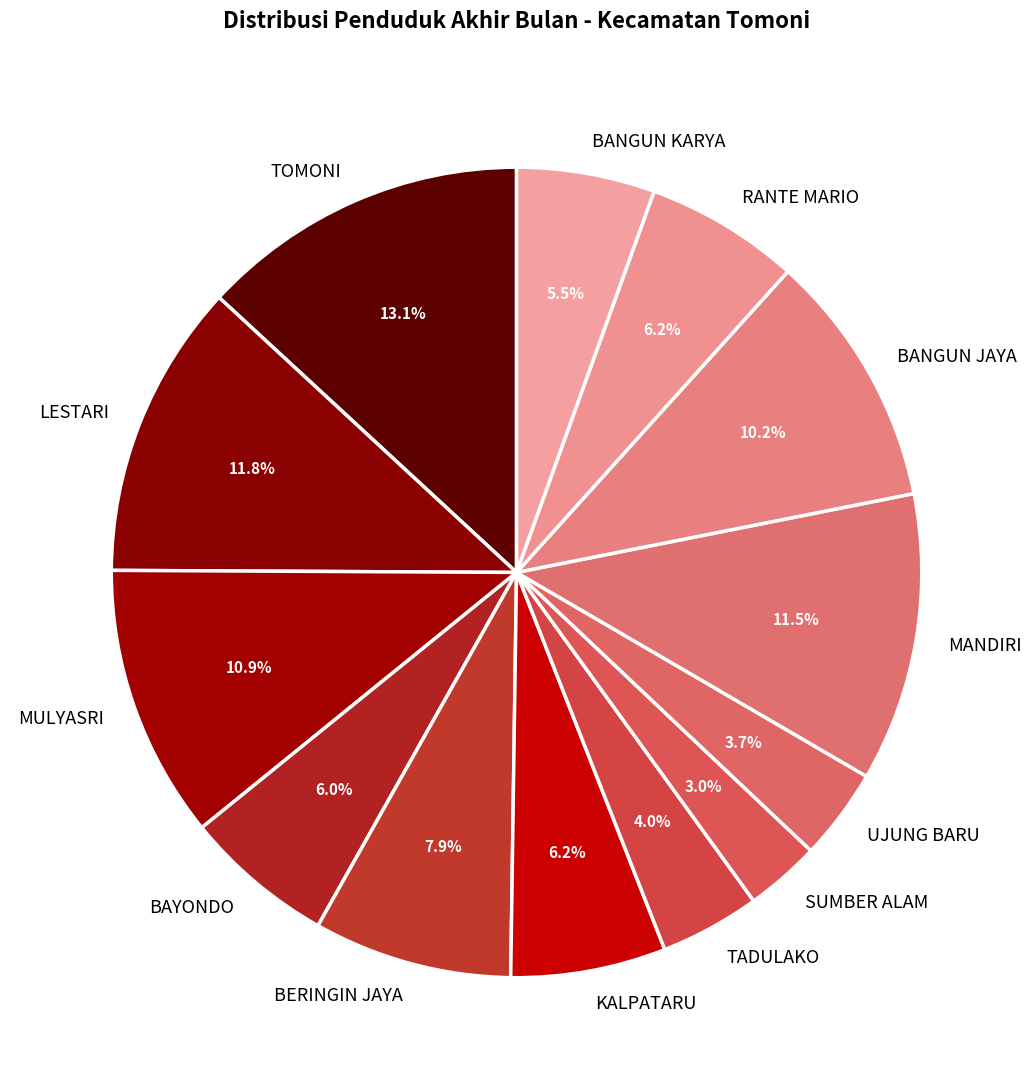

To the nearest percent, what percentage of the pie is MULYASRI?

11%